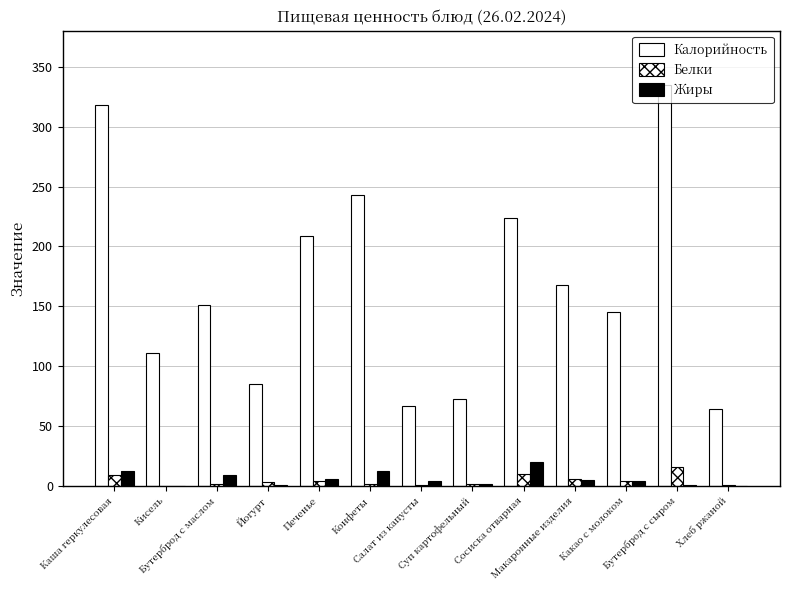

What is the sum of all Белки values?

60.0